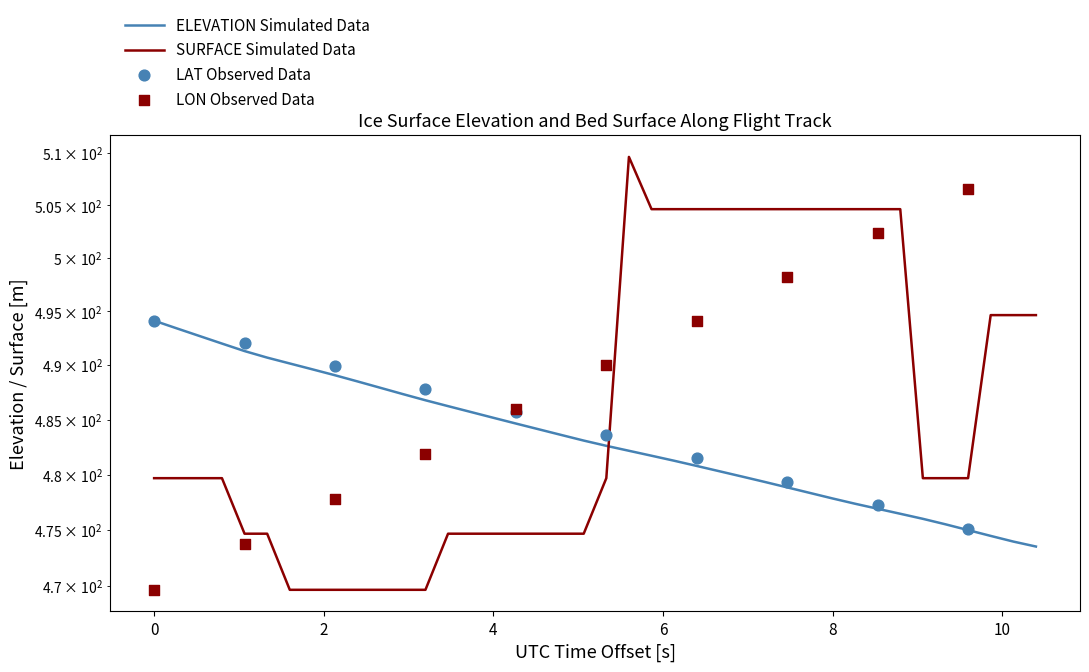

Which series has the largest total across all categories?

SURFACE